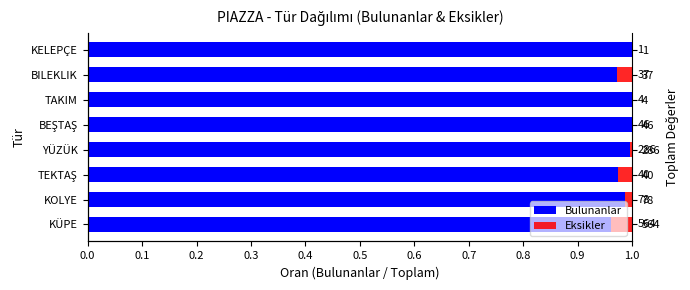

How many distinct data groups are displayed?

2